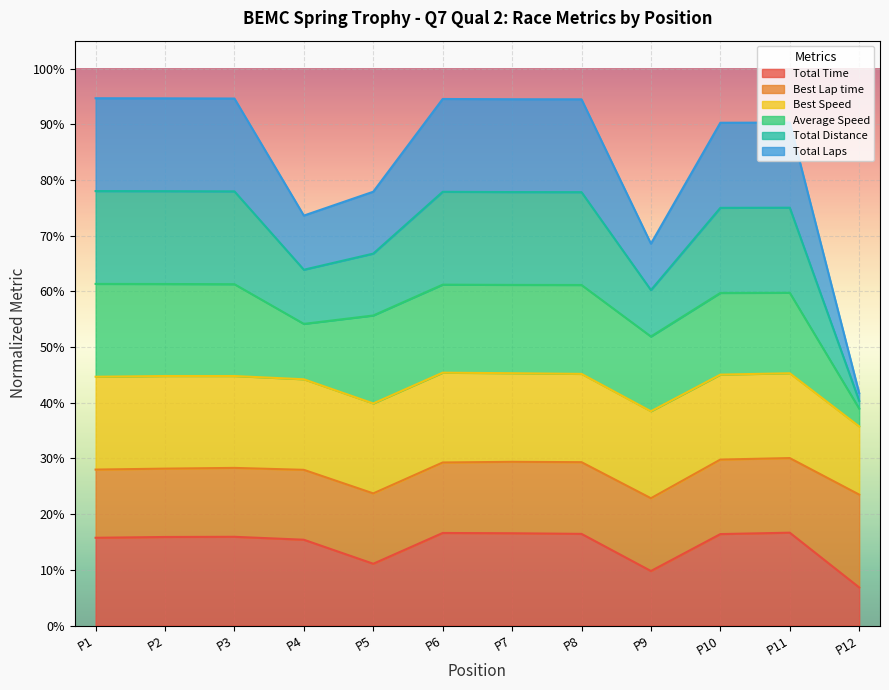

Does the chart display data point markers on the line(s)?

No